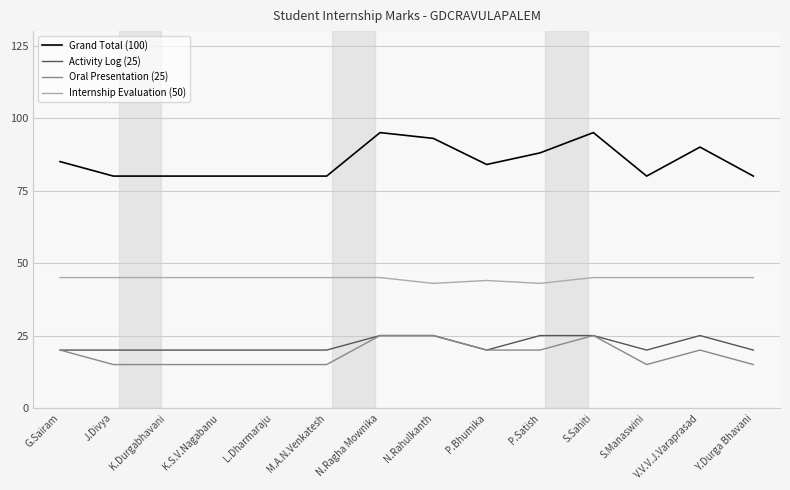

What is the minimum value shown in the chart?

15